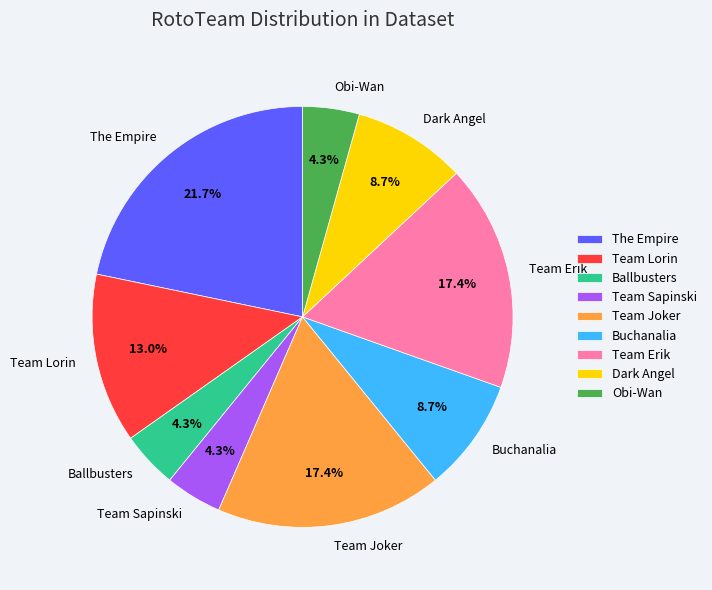

Approximately how many times larger is the value at Team Sapinski compared to Team Lorin?

0.3